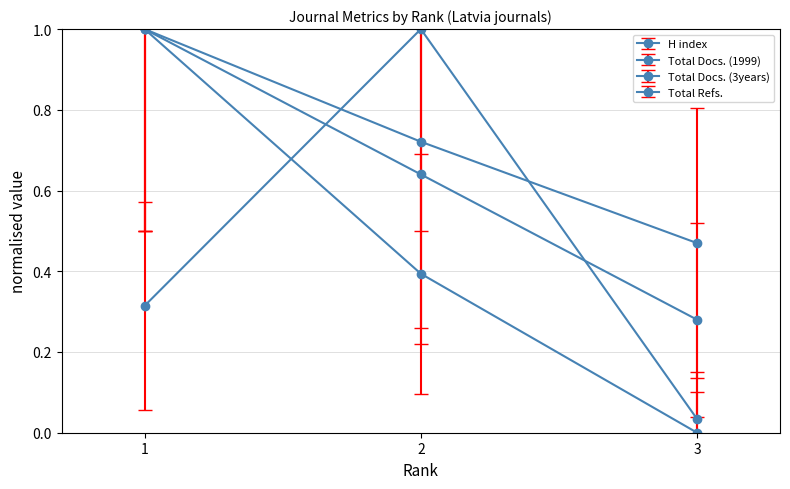

How many lines are shown in the chart?

4